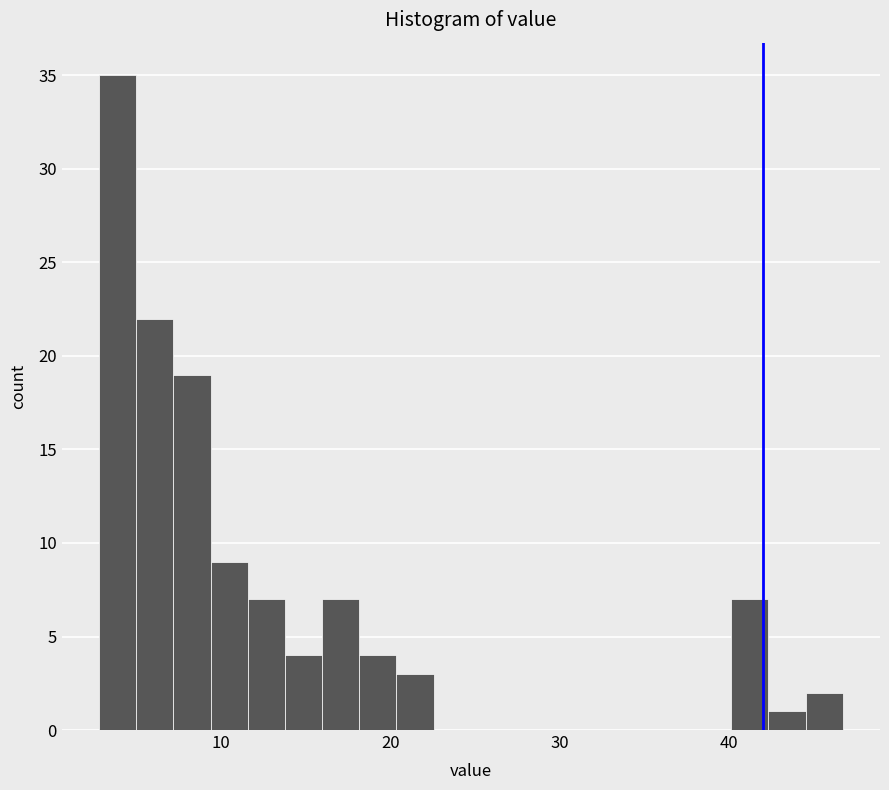

Around what value on the x-axis is the tallest bar? Give the approximate position of its centre, as read against the axis.

4